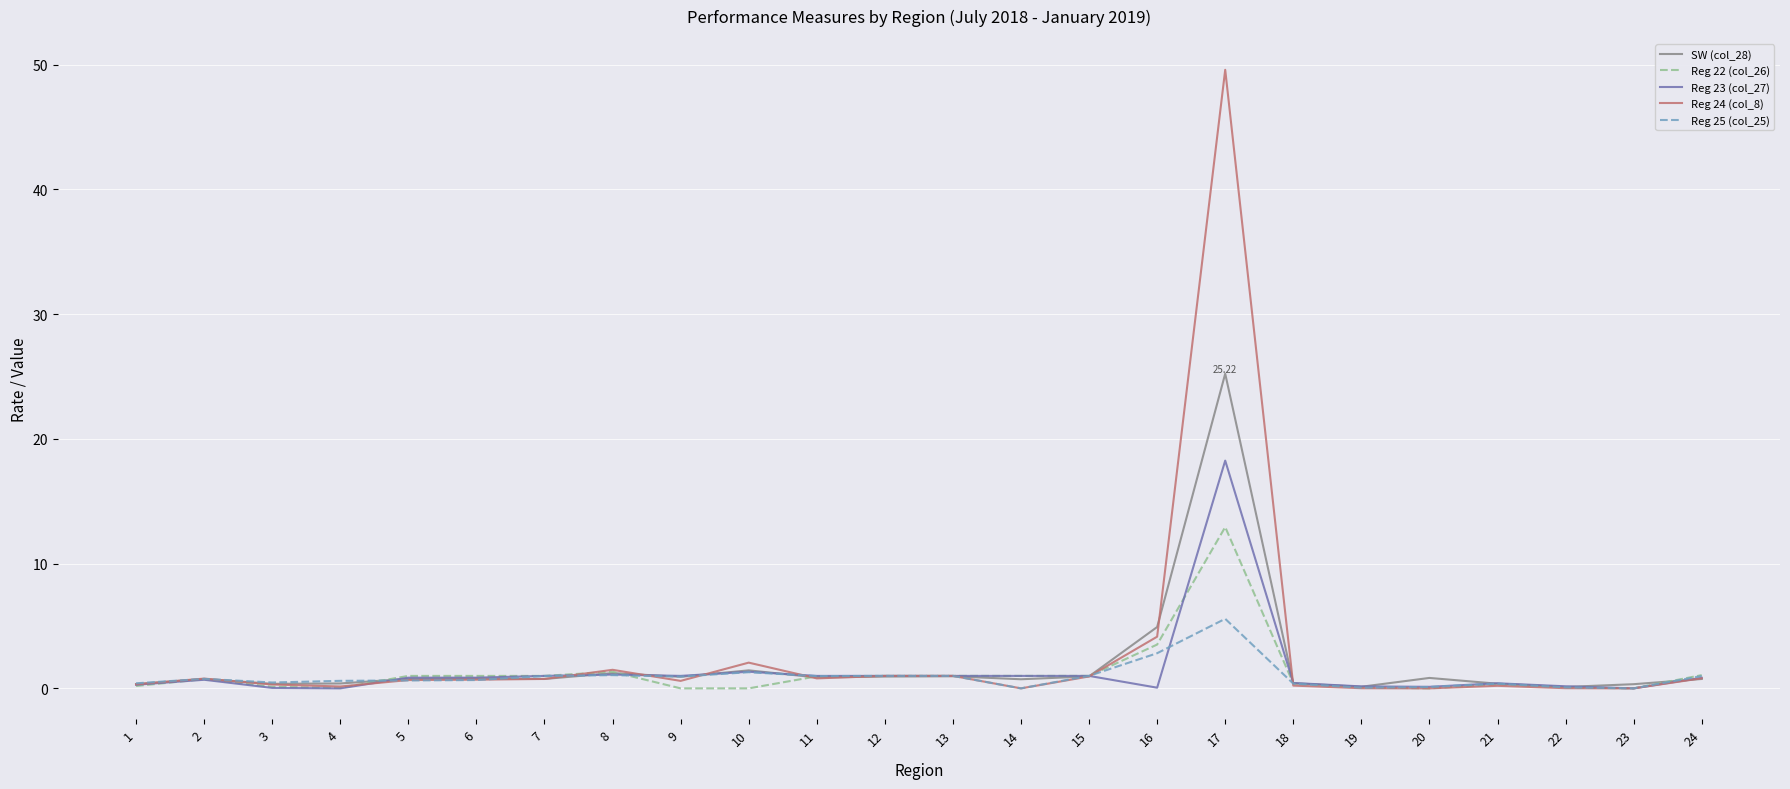

At which category is the sum across all series the highest?

17